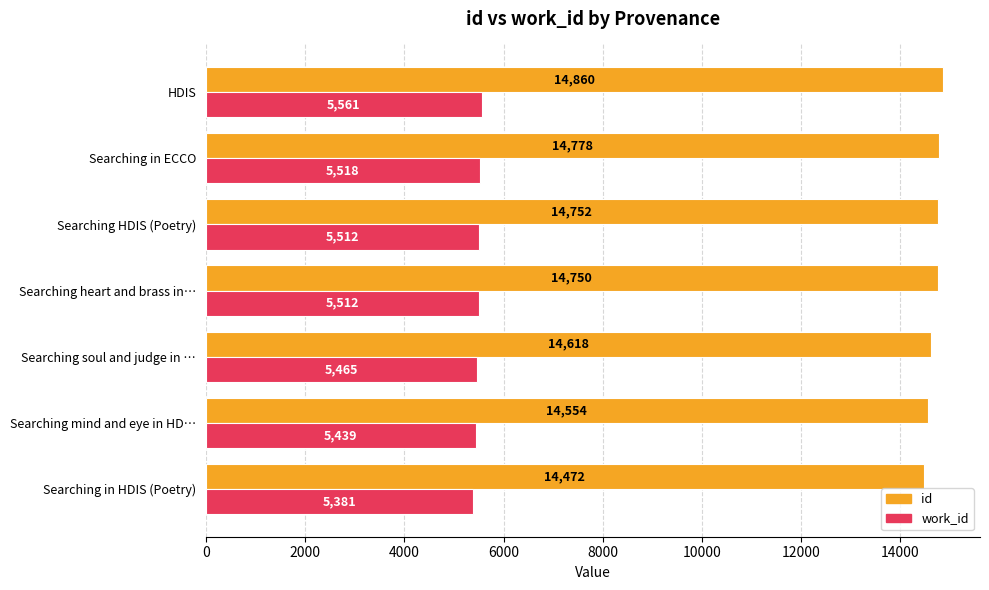

Rank the series by their average value, from highest to lowest.

id, work_id